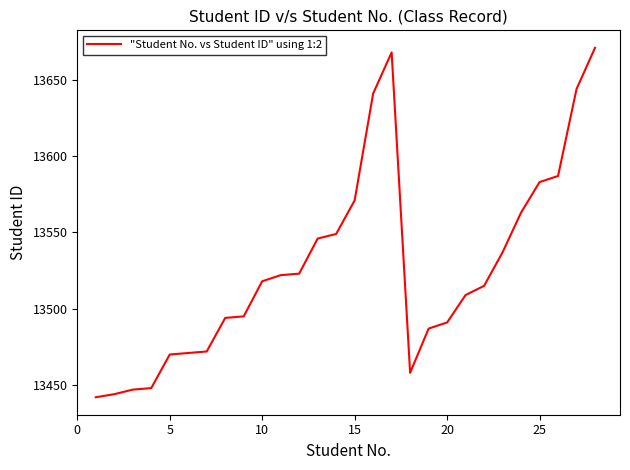

What is the difference between the maximum and minimum values?

229